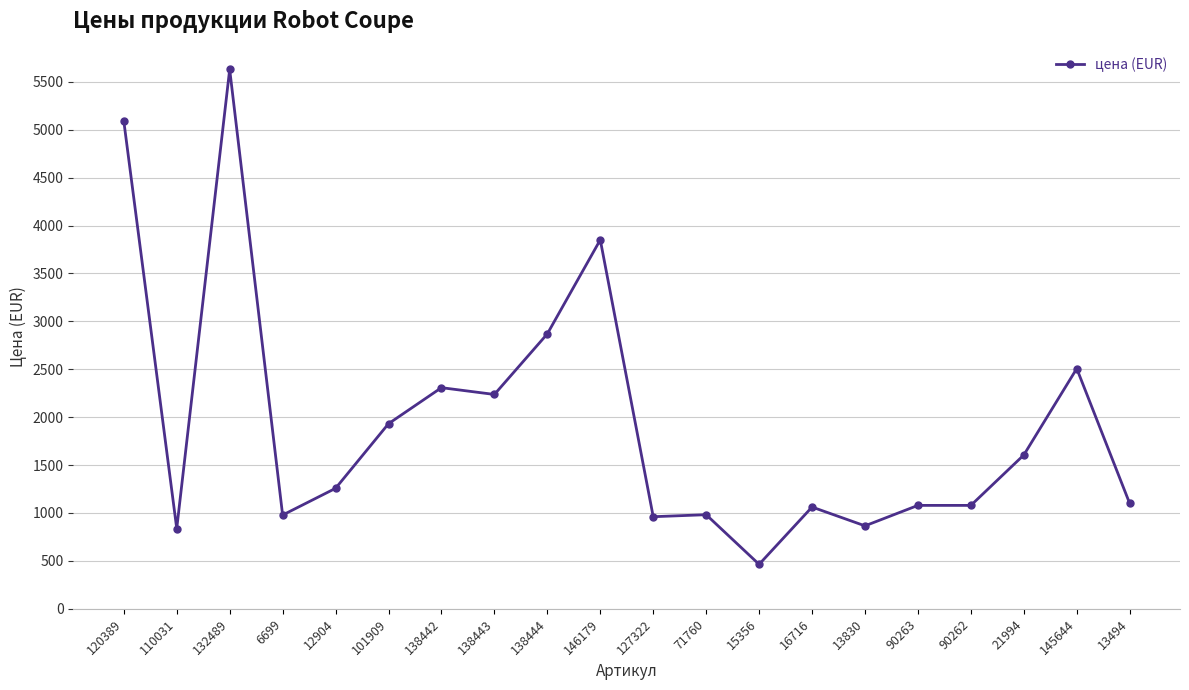

What is the difference between the maximum and minimum values?

5164.5